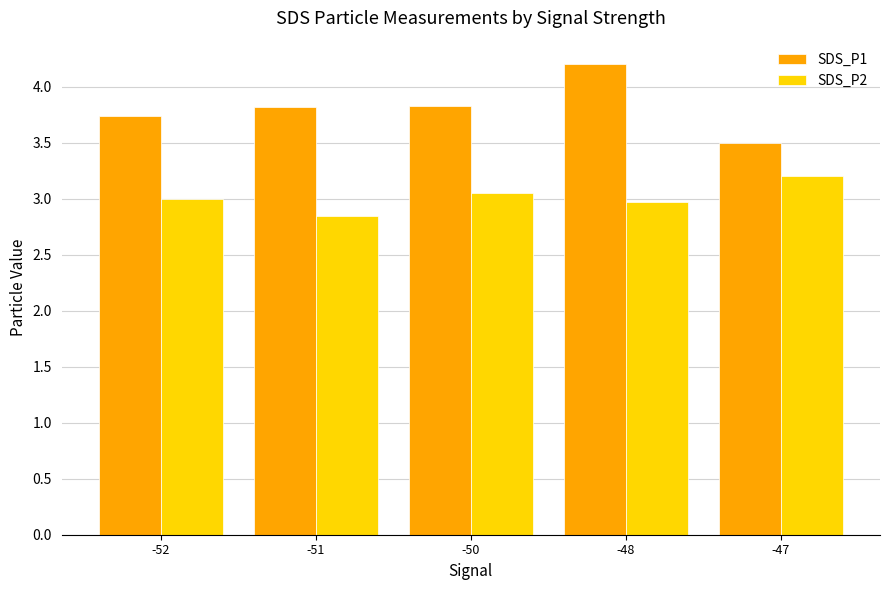

Count the SDS_P1 values in the range 3 to 4.

4